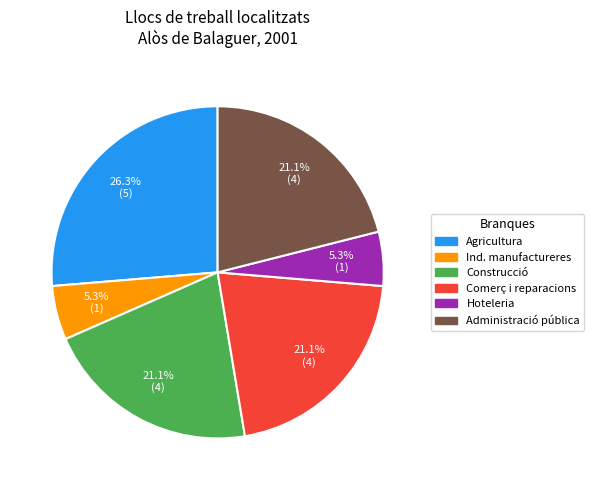

Is there a majority slice in this chart?

No